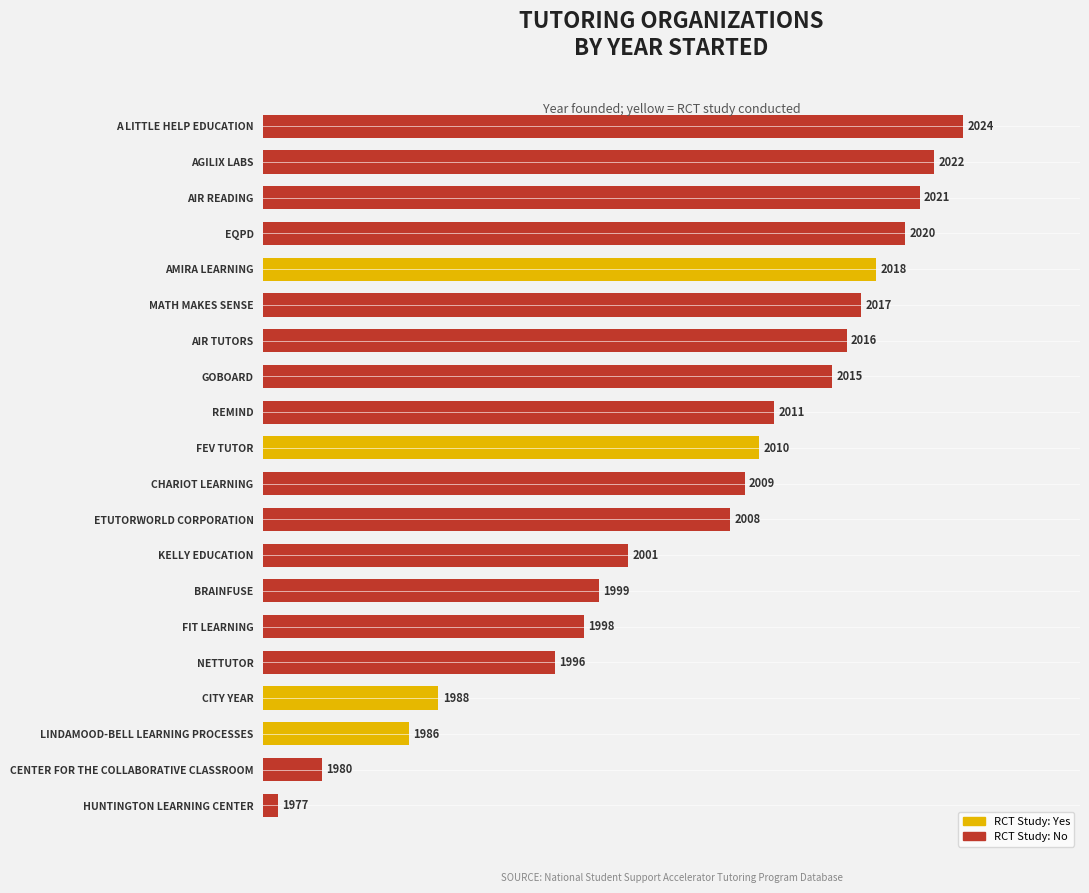

List the labels in order of value, largest first.

A LITTLE HELP EDUCATION, AGILIX LABS, AIR READING, EQPD, AMIRA LEARNING, MATH MAKES SENSE, AIR TUTORS, GOBOARD, REMIND, FEV TUTOR, CHARIOT LEARNING, ETUTORWORLD CORPORATION, KELLY EDUCATION, BRAINFUSE, FIT LEARNING, NETTUTOR, CITY YEAR, LINDAMOOD-BELL LEARNING PROCESSES, CENTER FOR THE COLLABORATIVE CLASSROOM, HUNTINGTON LEARNING CENTER